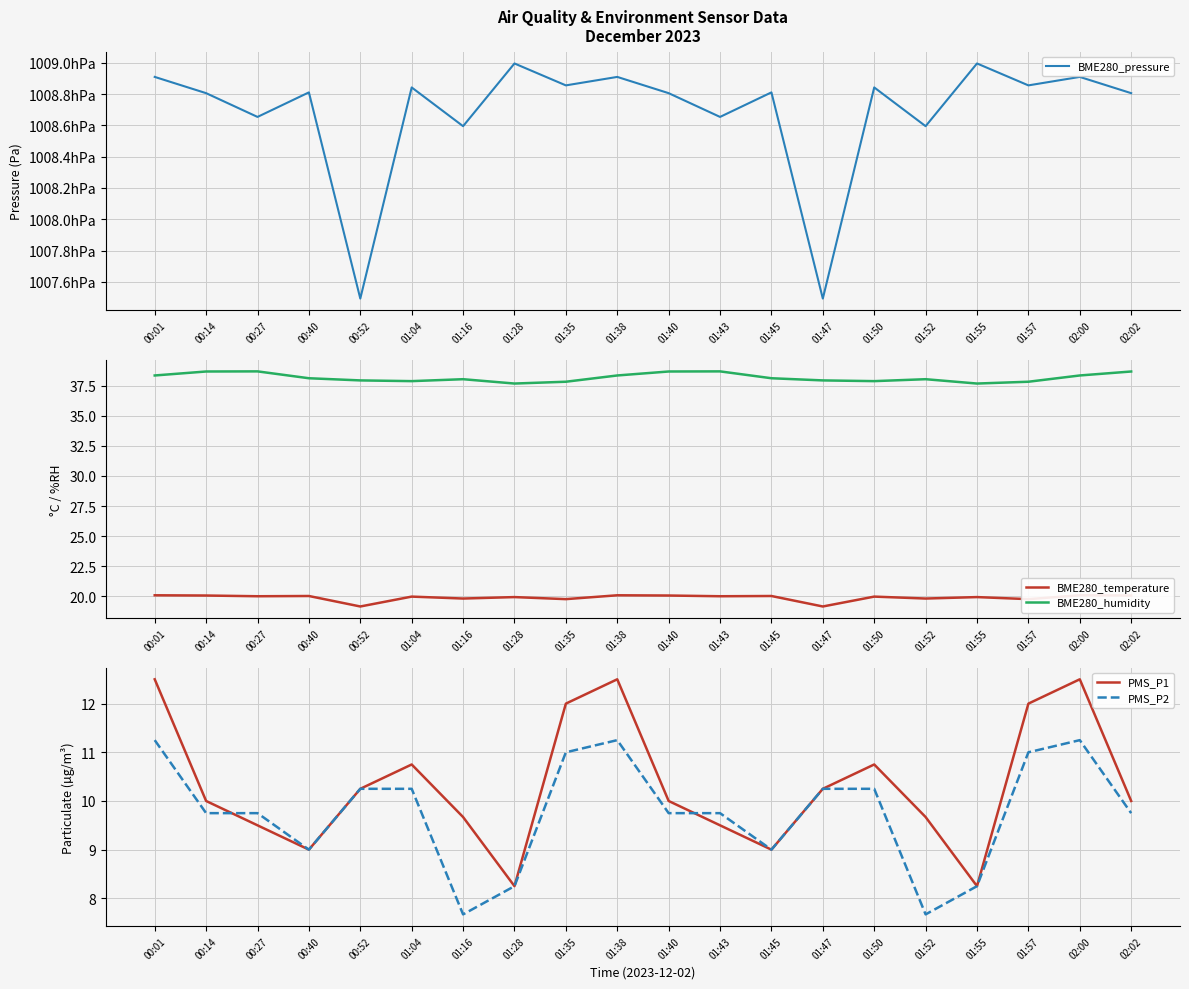

At which label does PMS_P2 first exceed 9?

00:01